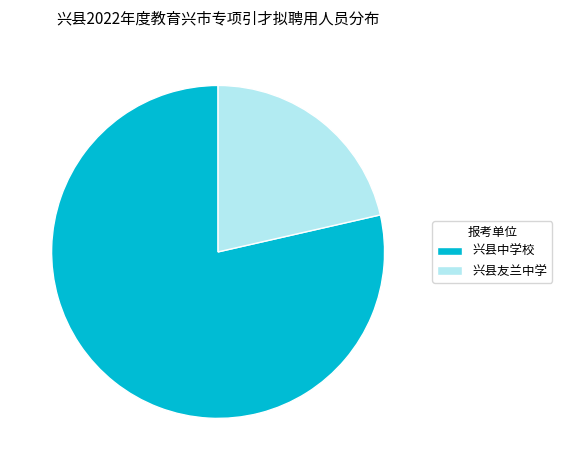

Is it true that 兴县友兰中学 is 21% of the pie?

True